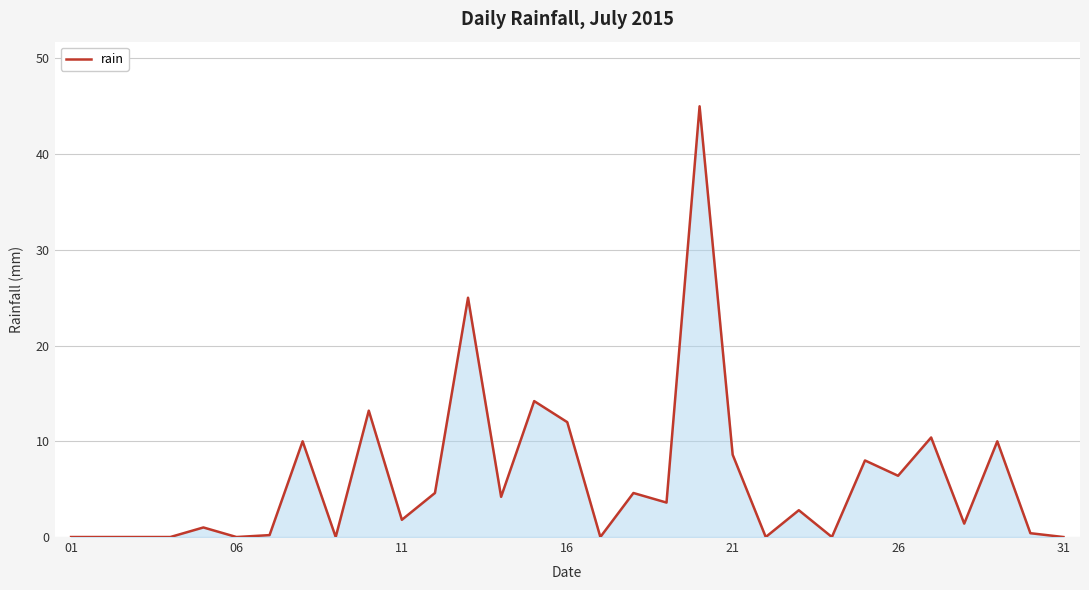

What is the greatest value displayed?

45.0